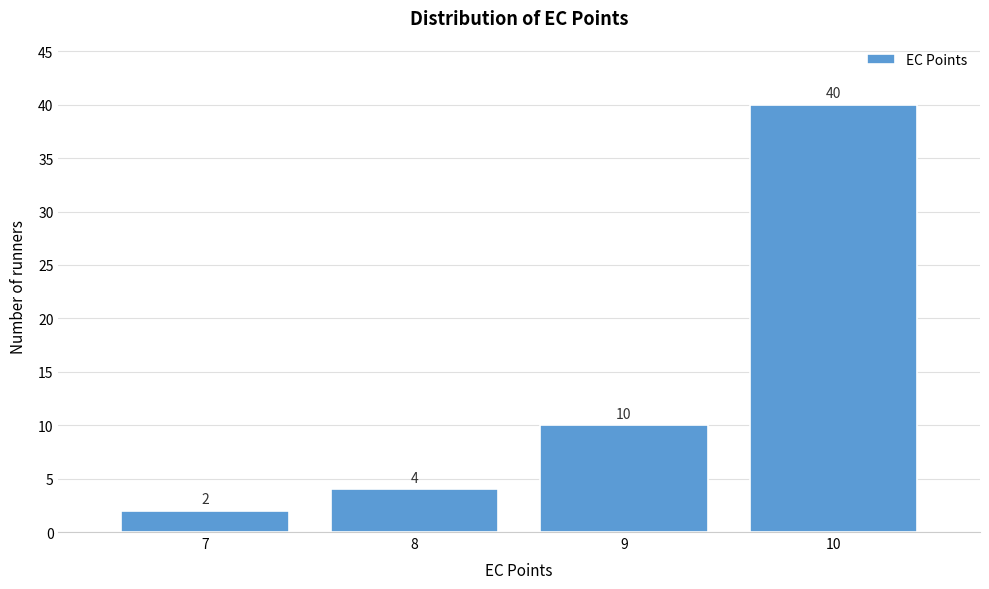

Reading left to right, list every bar in this chart as the range it spans on the x-axis followed by its height.

6.5 to 7.5: 2
7.5 to 8.5: 4
8.5 to 9.5: 10
9.5 to 10.5: 40